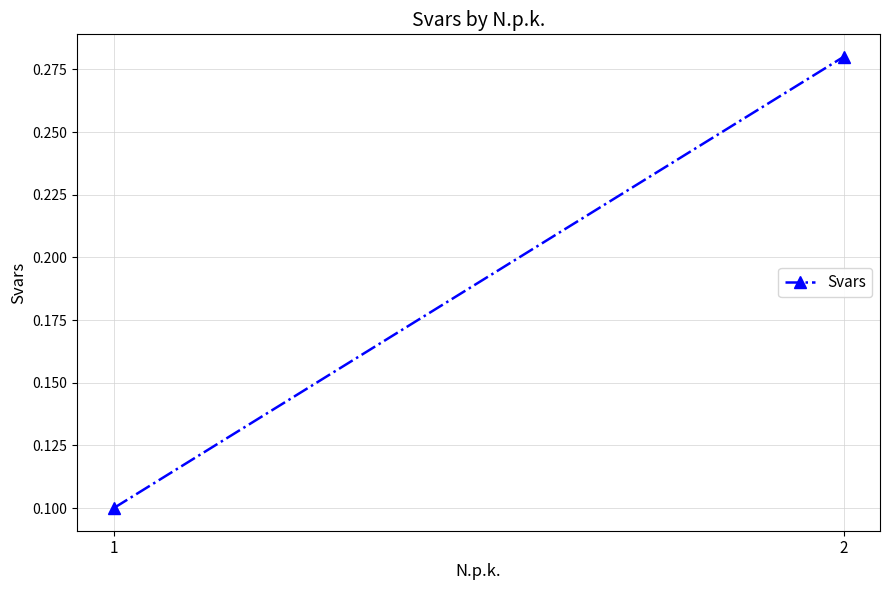

Between 1 and 2, which is larger?

2